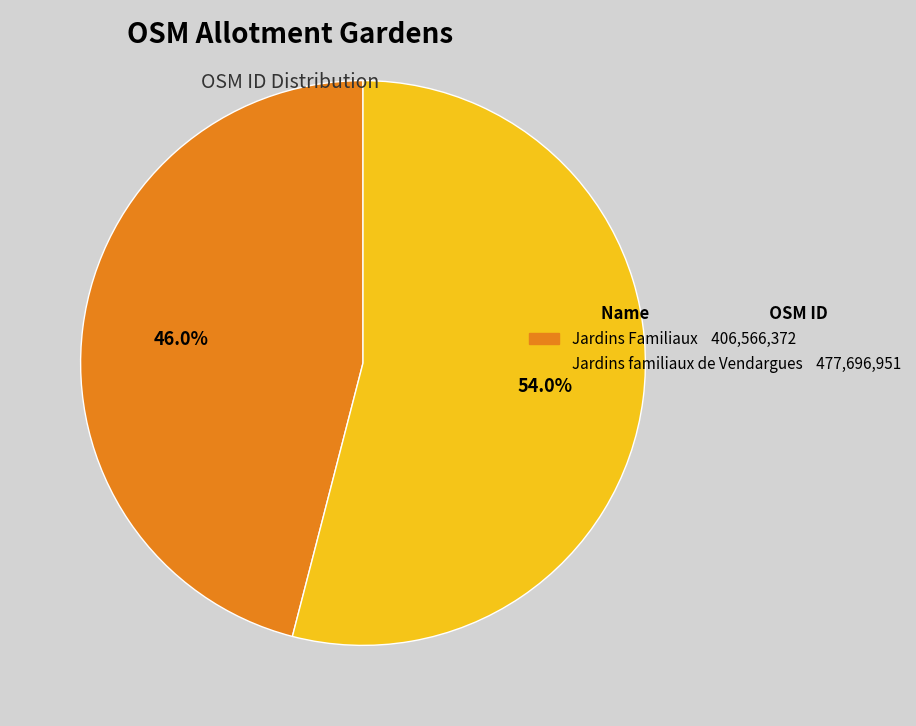

Is there a majority slice in this chart?

Yes